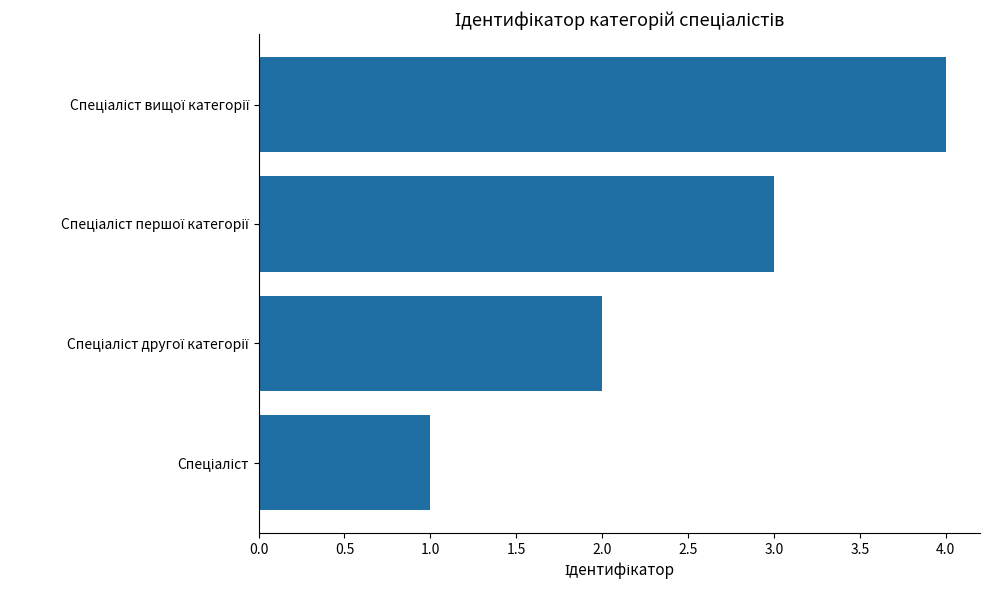

What is the greatest value displayed?

4